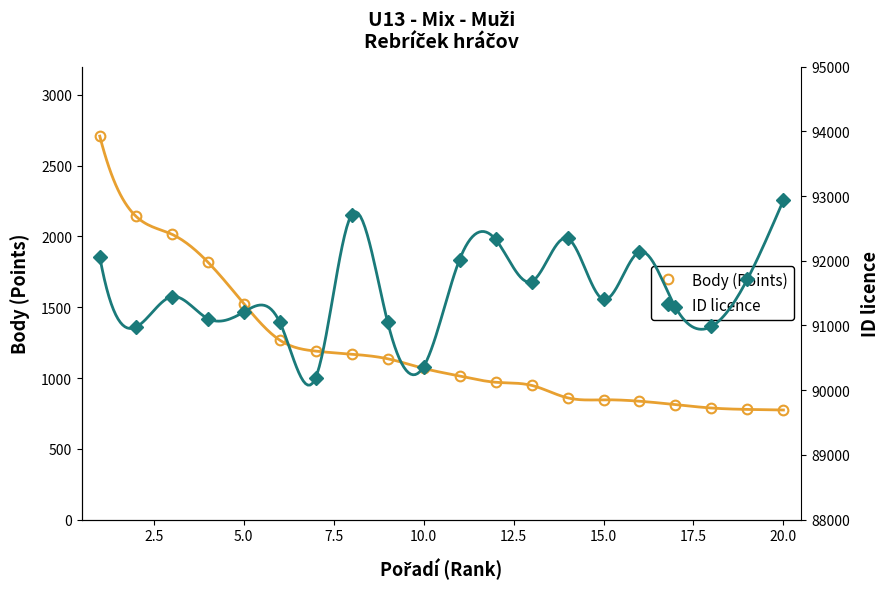

At how many categories does at least one series exceed 62382?

20